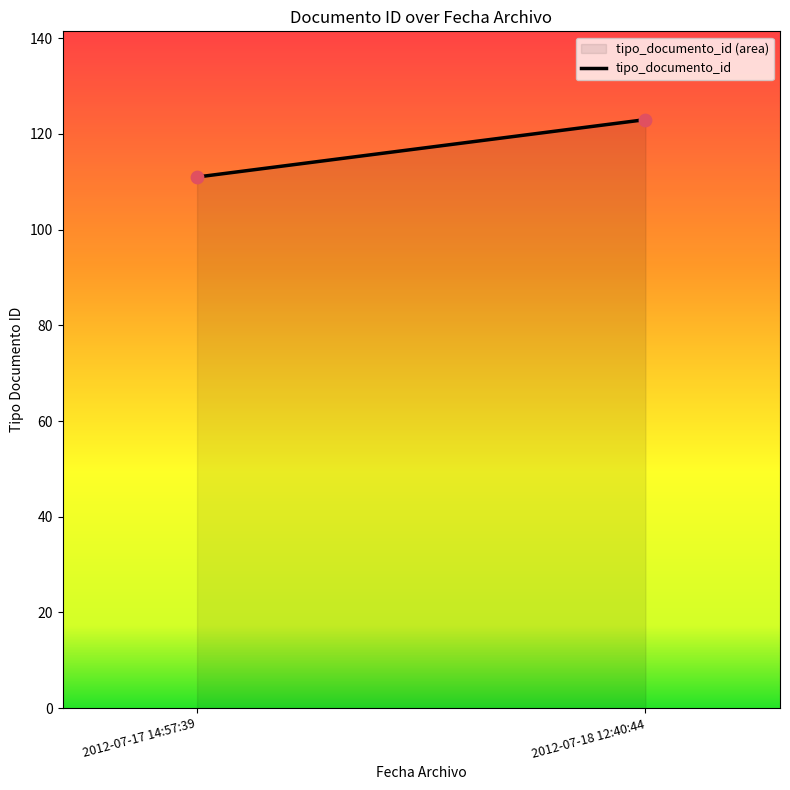

What is the range of Y values (max minus min)?

12